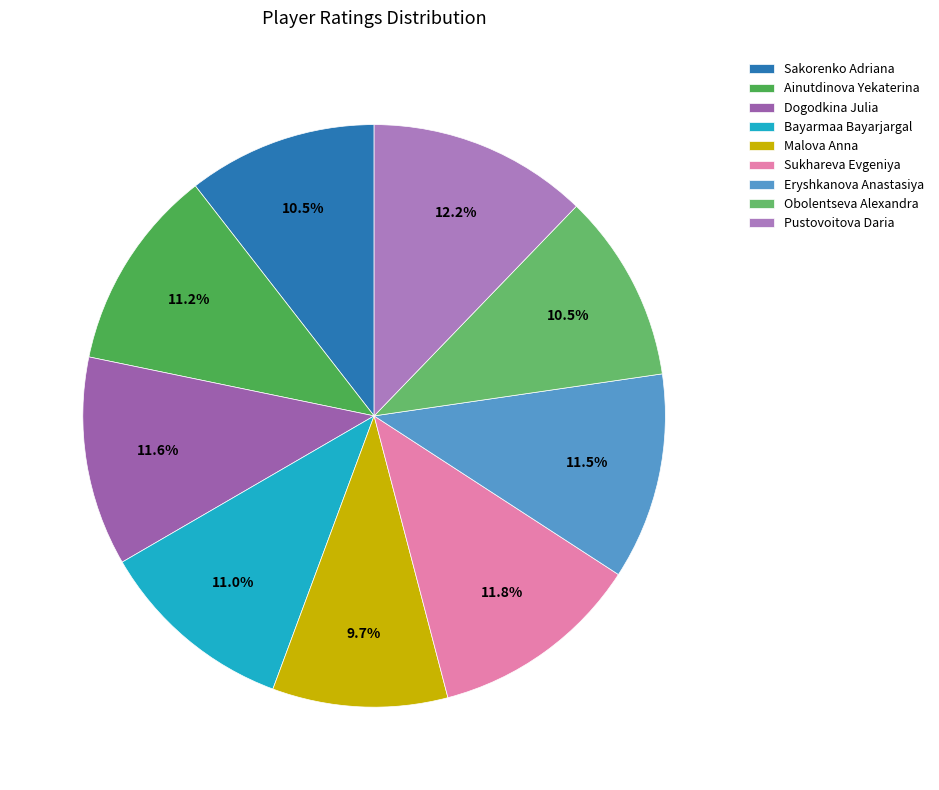

Rank the categories by value from lowest to highest.

Malova Anna, Obolentseva Alexandra, Sakorenko Adriana, Bayarmaa Bayarjargal, Ainutdinova Yekaterina, Eryshkanova Anastasiya, Dogodkina Julia, Sukhareva Evgeniya, Pustovoitova Daria